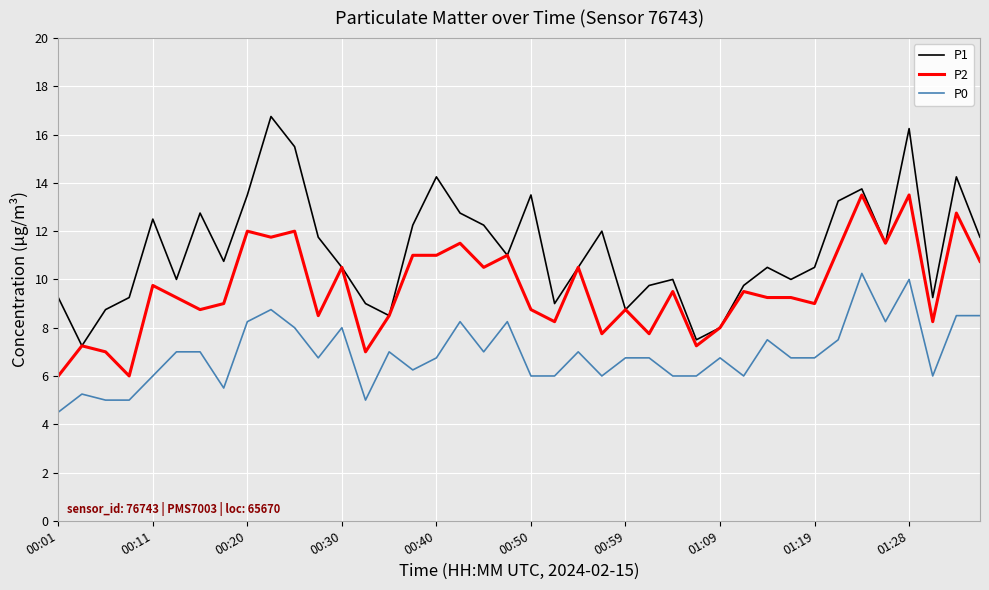

What is the maximum value for P2?

13.5